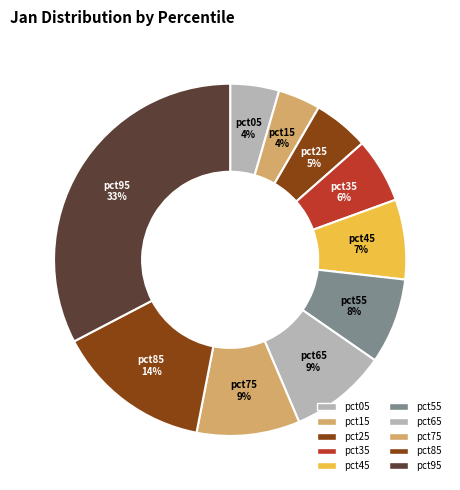

What percentage is the pct85 slice, to the nearest percent?

14%